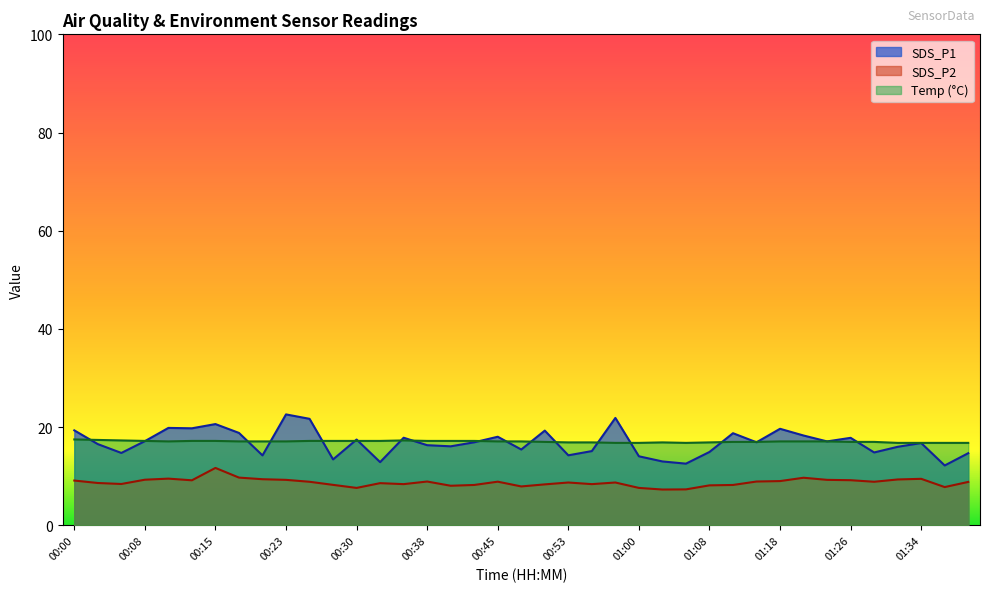

What is the label of the 23rd point from the left?

00:55